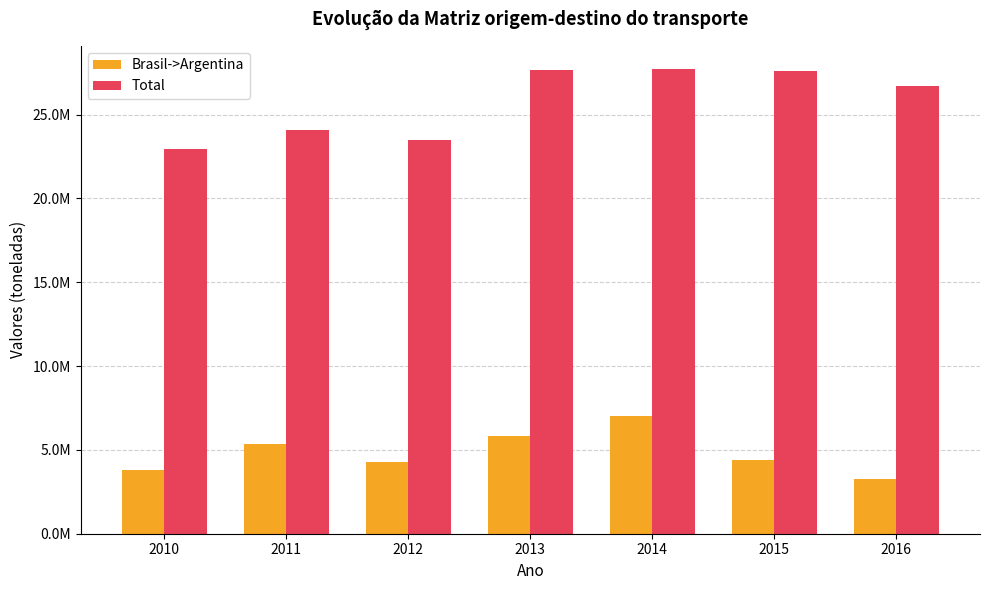

What is the smallest value displayed?

3249126.0